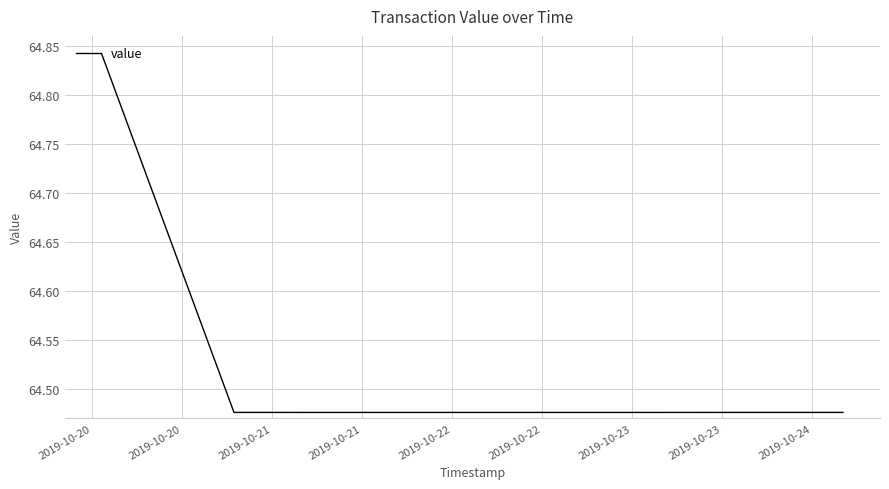

What is the value of the 2nd point from the left?

64.8